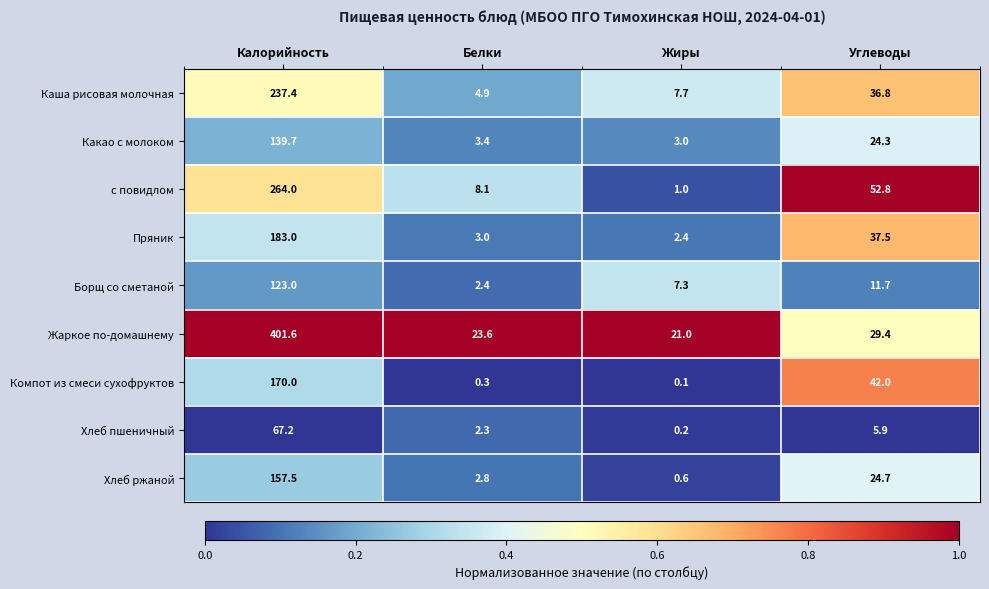

What value does the Хлеб пшеничный series have at Белки?

2.3